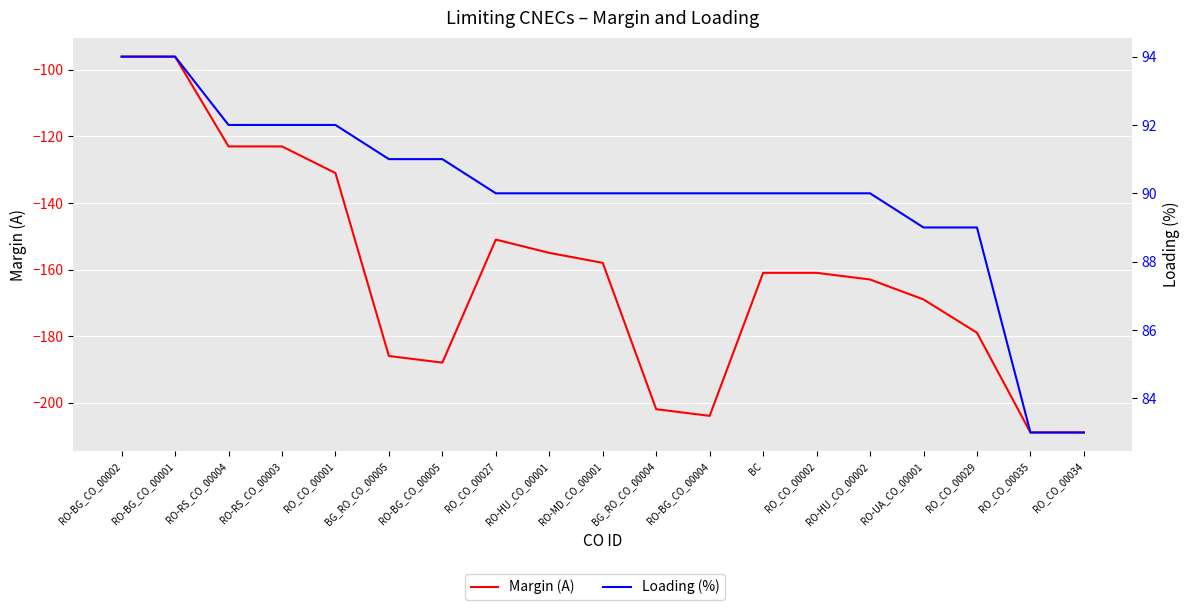

In Margin (A), how many points are lower than both neighbors (excluding endpoints)?

2